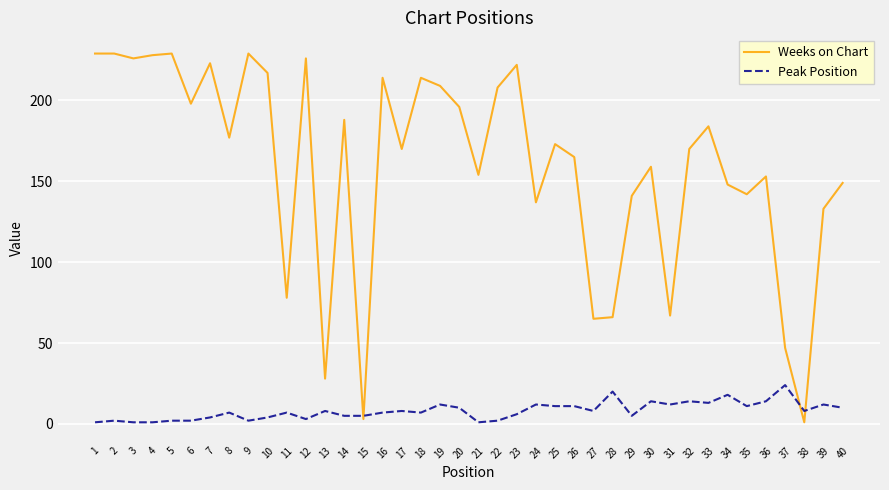

What is the maximum value for Weeks on Chart?

229